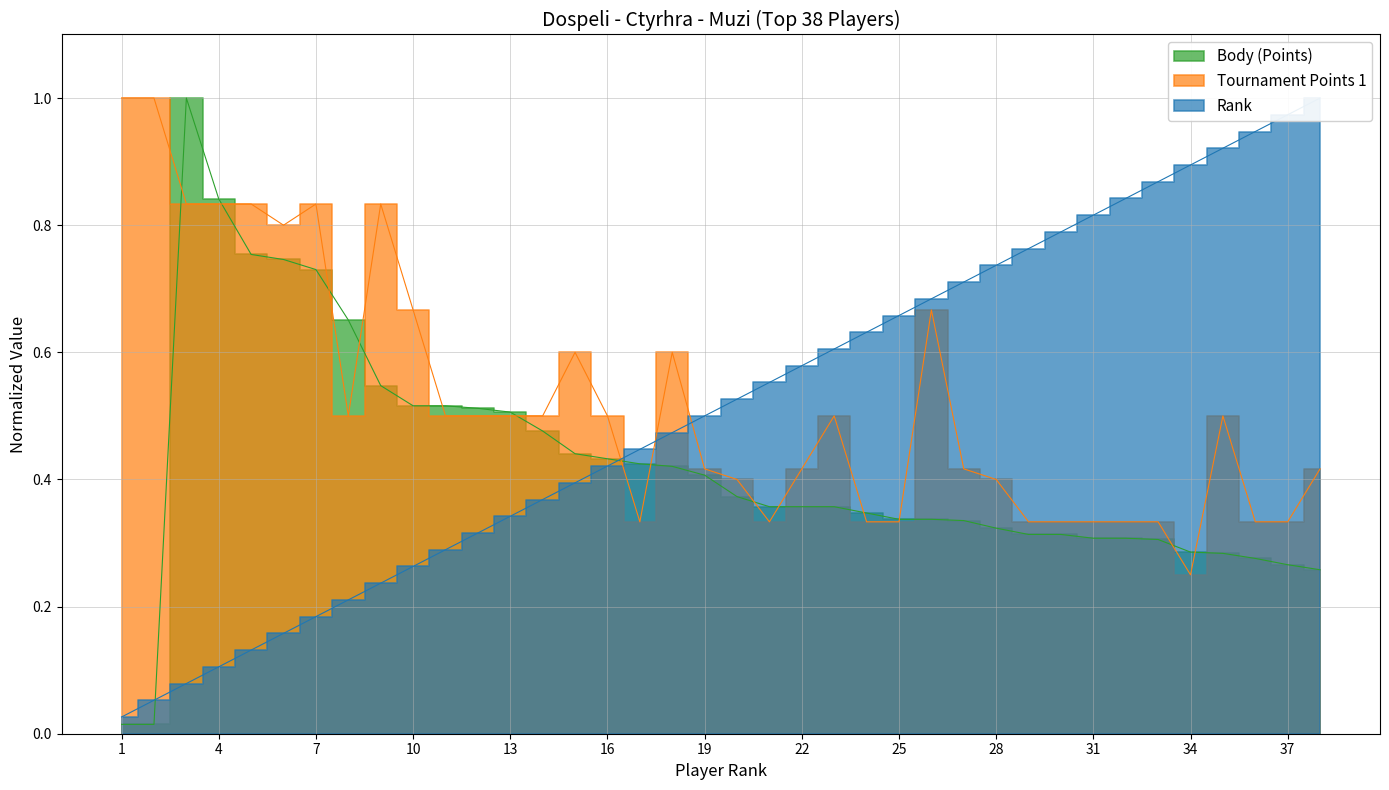

What is the average value of the Rank series?

0.5